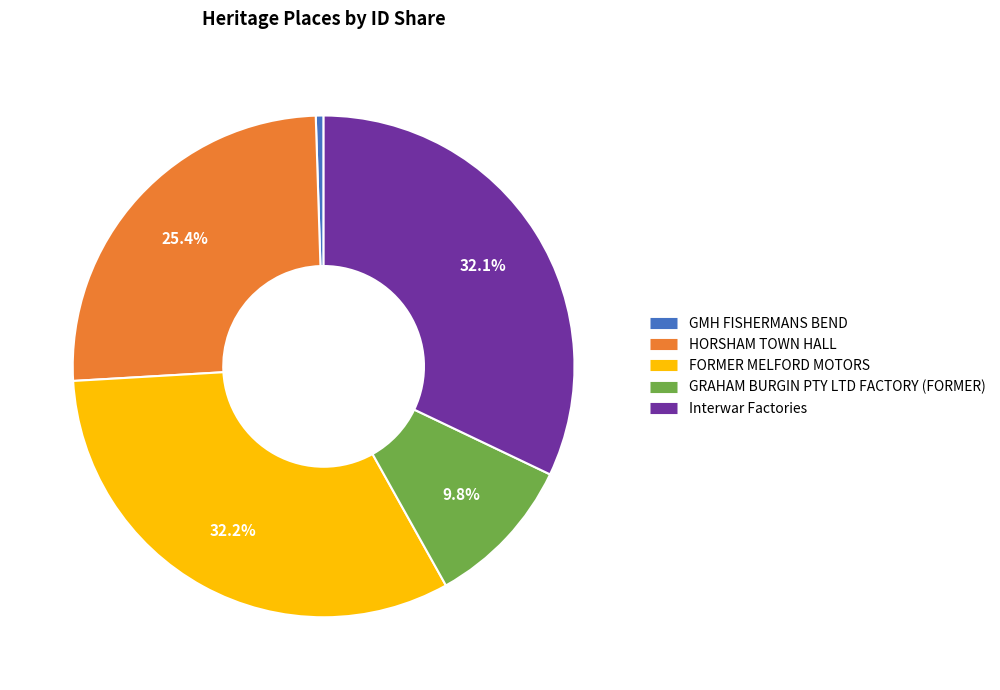

How many segments does this pie chart have?

5